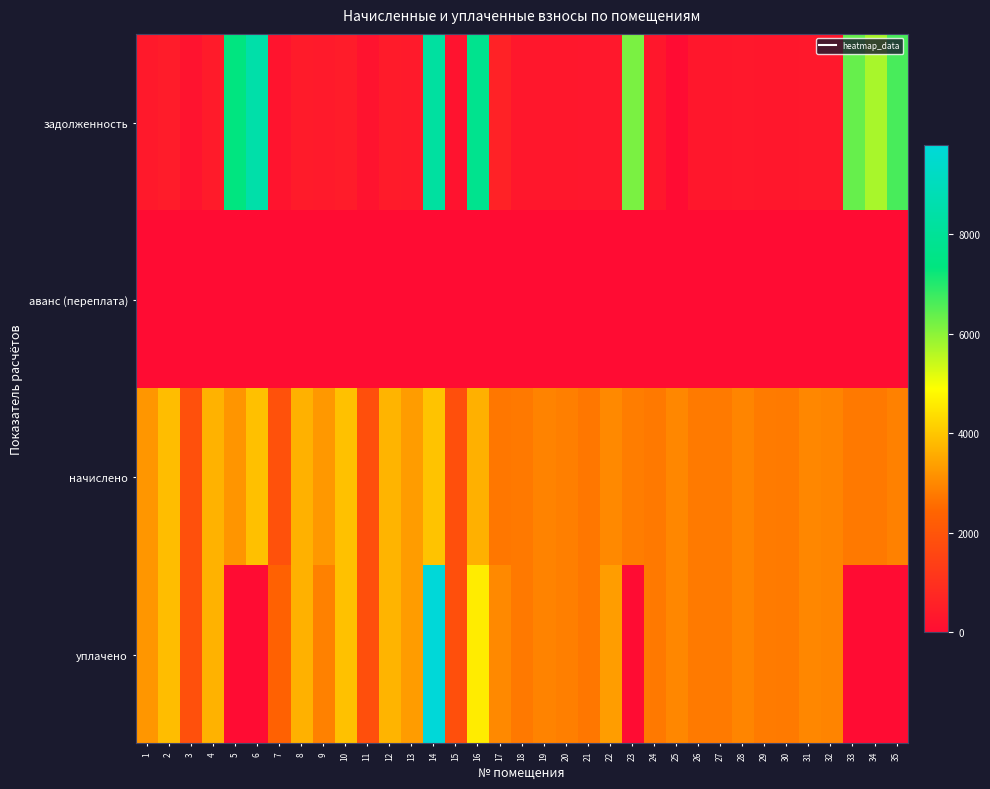

Reading left to right, transcribe all the data shown in this chart.

задолженность: 1=357.4	2=427.8	3=207.0	4=409.9	5=7352.2	6=8501.5	7=212.5	8=406.4	9=364.8	10=434.0	11=205.6	12=411.9	13=369.1	14=8246.3	15=205.3	16=7756.1	17=602.3	18=306.4	19=324.3	20=318.1	21=303.6	22=336.6	23=6169.4	24=307.1	25=0.0	26=310.5	27=309.4	28=329.1	29=312.5	30=309.4	31=331.8	32=326.4	33=6354.8	34=5727.0	35=6654.0
аванс (переплата): 1=0.0	2=0.0	3=0.0	4=0.0	5=0.0	6=0.0	7=0.0	8=0.0	9=0.0	10=0.0	11=0.0	12=0.0	13=0.0	14=0.0	15=0.0	16=0.0	17=0.0	18=0.0	19=0.0	20=0.0	21=0.0	22=0.0	23=0.0	24=0.0	25=1.2	26=0.0	27=0.0	28=0.0	29=0.0	30=0.0	31=0.0	32=0.0	33=0.0	34=0.0	35=0.0
начислено: 1=3216.8	2=3850.2	3=1863.0	4=3688.7	5=3204.4	6=3893.7	7=1912.7	8=3657.7	9=3272.7	10=3906.1	11=1850.6	12=3707.4	13=3322.3	14=3943.3	15=1844.4	16=3651.7	17=2720.0	18=2757.2	19=2918.7	20=2862.8	21=2732.4	22=3005.6	23=2825.6	24=2763.4	25=2999.4	26=2794.5	27=2788.3	28=2962.2	29=2813.1	30=2788.3	31=2987.0	32=2937.3	33=2769.7	34=2763.4	35=2900.1
уплачено: 1=3216.8	2=3850.2	3=1863.0	4=3688.7	5=0.0	6=0.0	7=2337.7	8=3657.7	9=2909.0	10=3906.1	11=1850.6	12=3707.4	13=3322.3	14=9800.0	15=1844.4	16=4608.3	17=3022.8	18=2757.2	19=2921.6	20=2862.8	21=2732.0	22=3339.6	23=0.0	24=2763.4	25=2999.0	26=2794.0	27=2788.5	28=2962.2	29=2813.1	30=2788.1	31=2987.0	32=2945.3	33=0.0	34=0.0	35=0.0